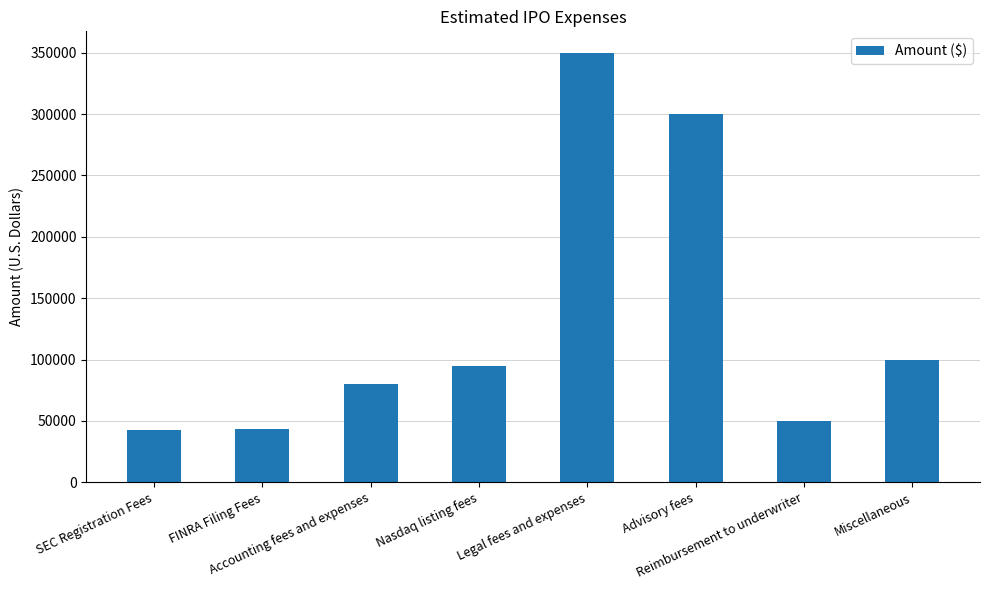

At which category does the chart reach its peak across all series?

Legal fees and expenses